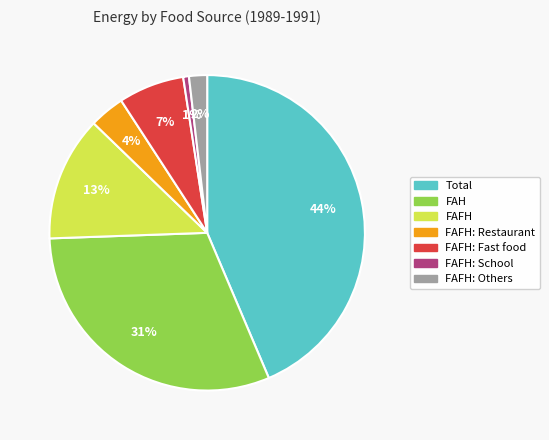

Is there a majority slice in this chart?

No